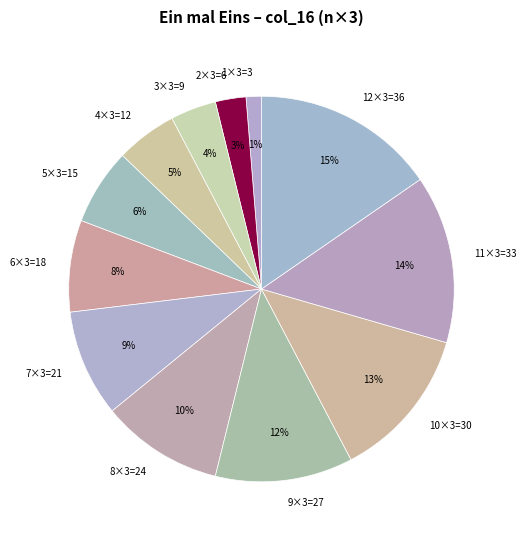

To the nearest percent, what is the average slice percentage?

8%